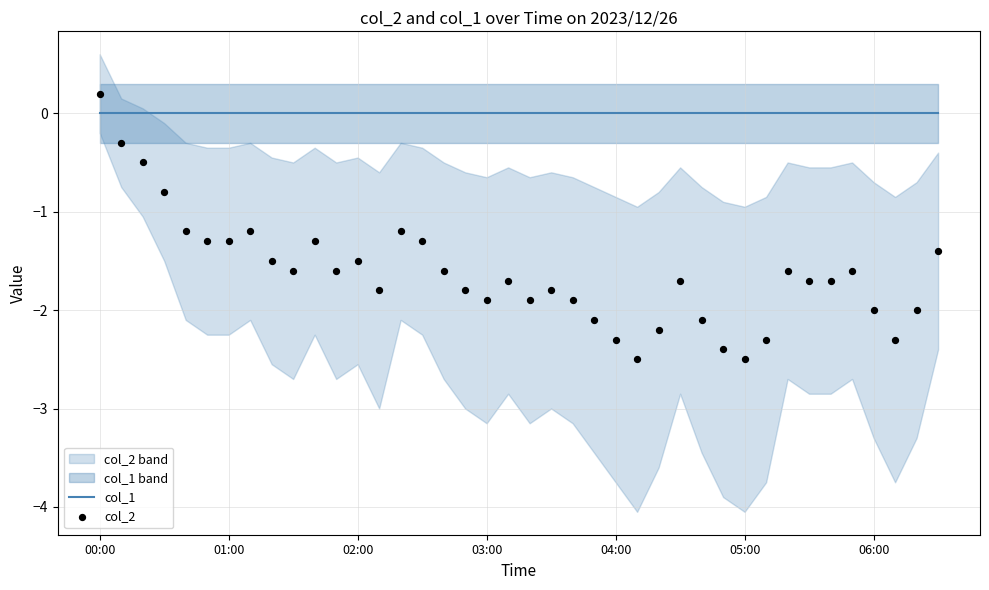

What is the total value across all series at 37?

-2.3